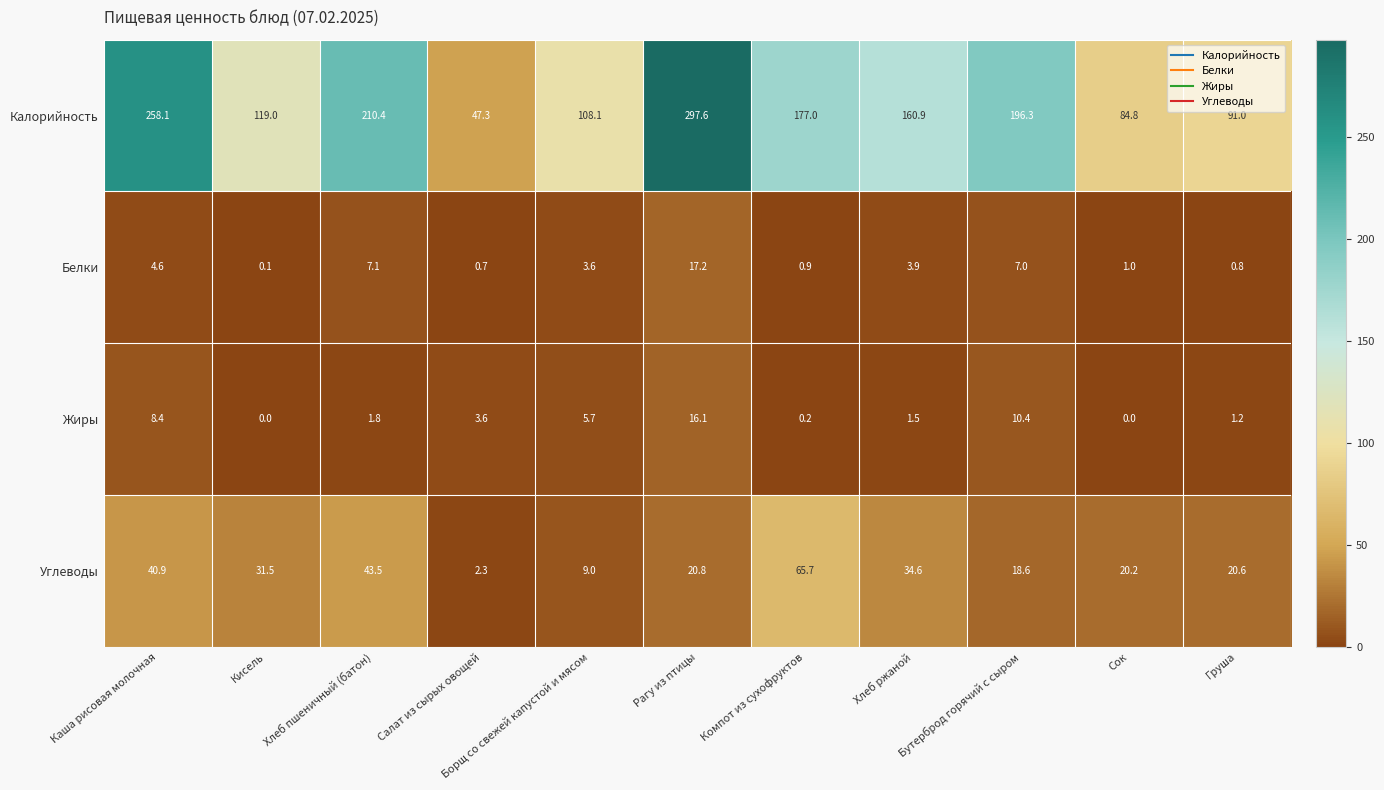

At which label is Углеводы closest to 34?

Хлеб ржаной